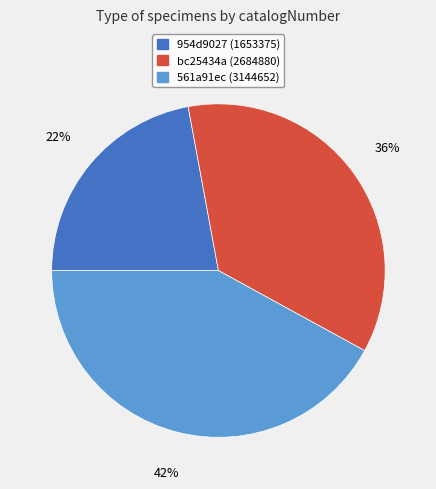

True or false: 561a91ec accounts for 42% of the total.

True